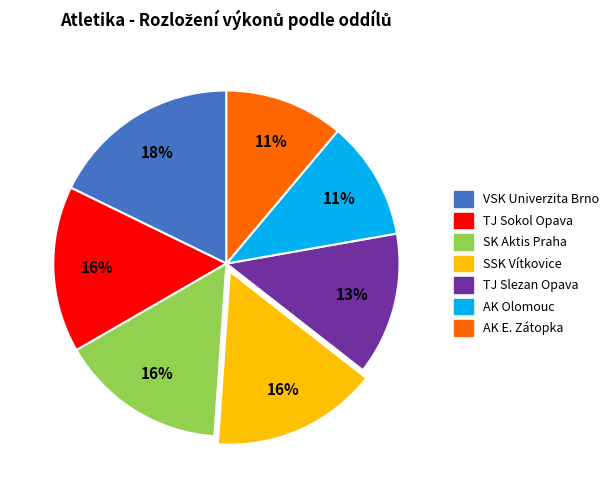

Is there any slice that represents more than half of the pie?

No